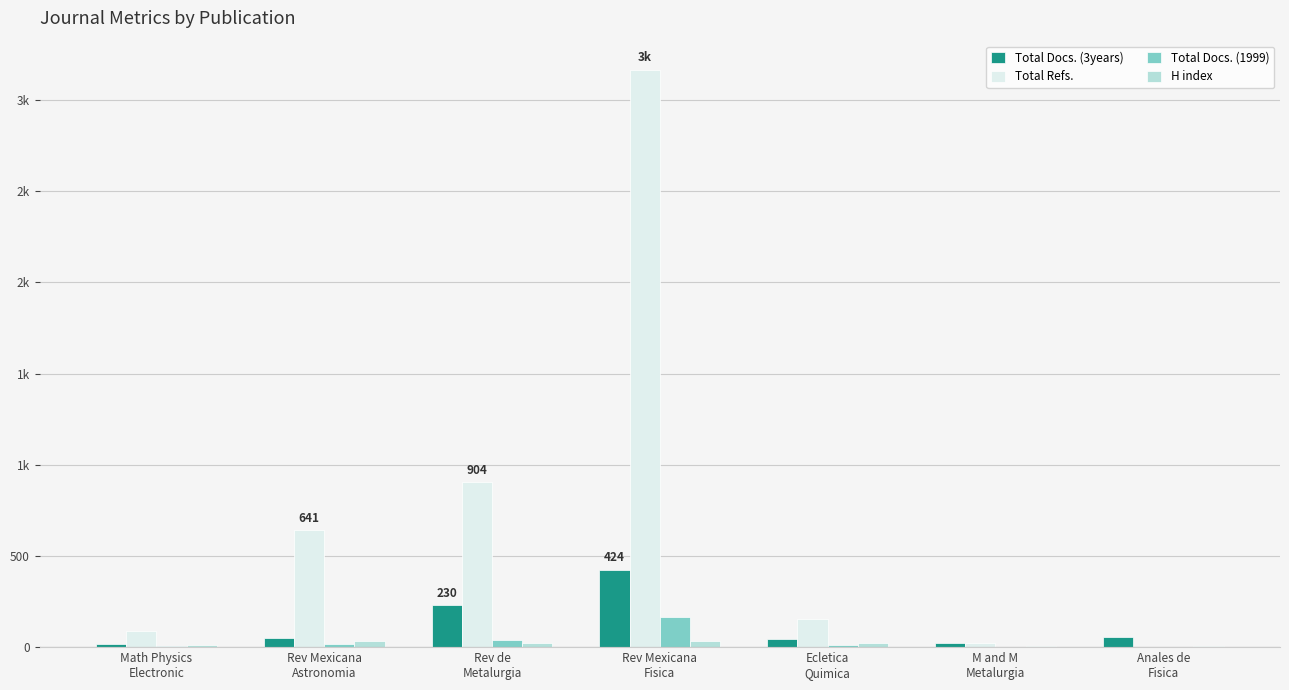

Are the bars grouped side by side (vs. stacked)?

Yes